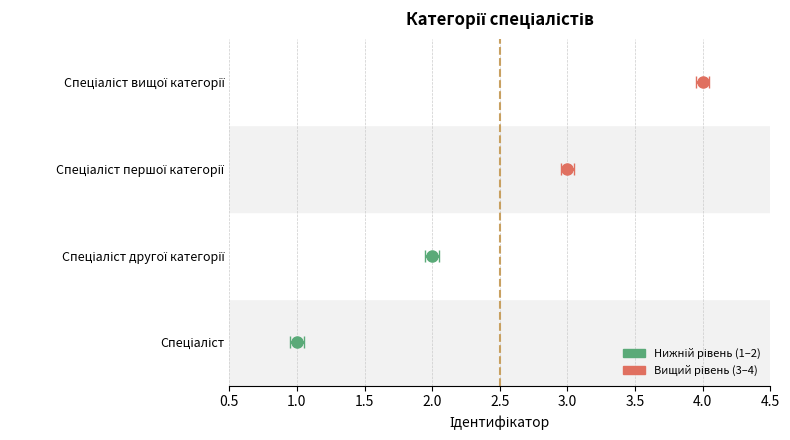

Reading left to right, list all the values displayed in this chart.

1	2	3	4